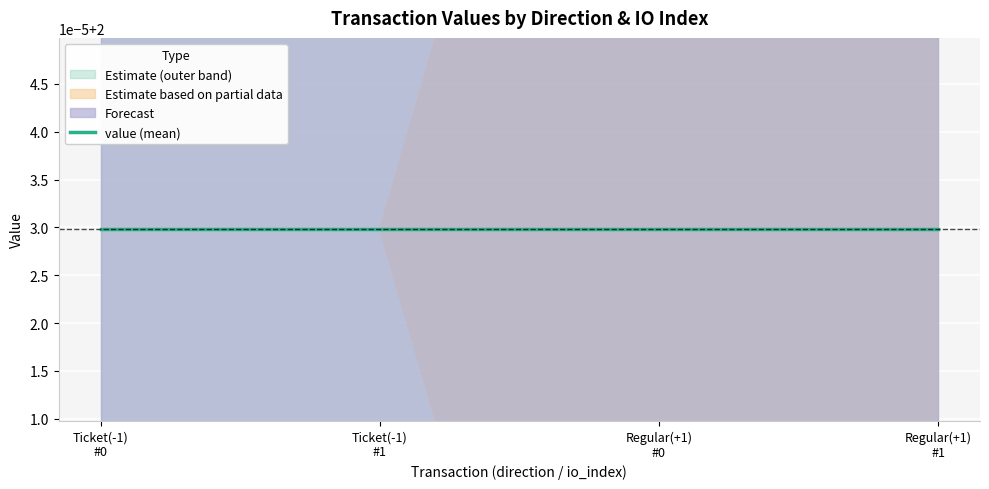

What value does the value series have at Regular(+1)?

2.0